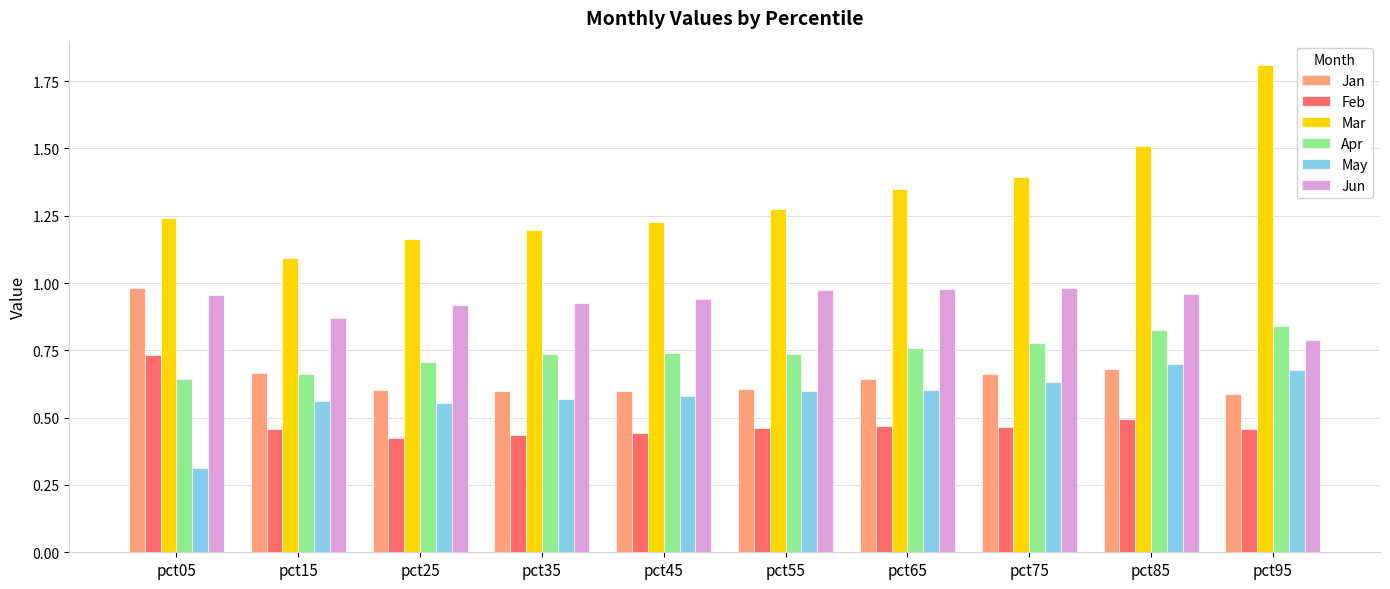

Which series has the largest total across all categories?

Mar